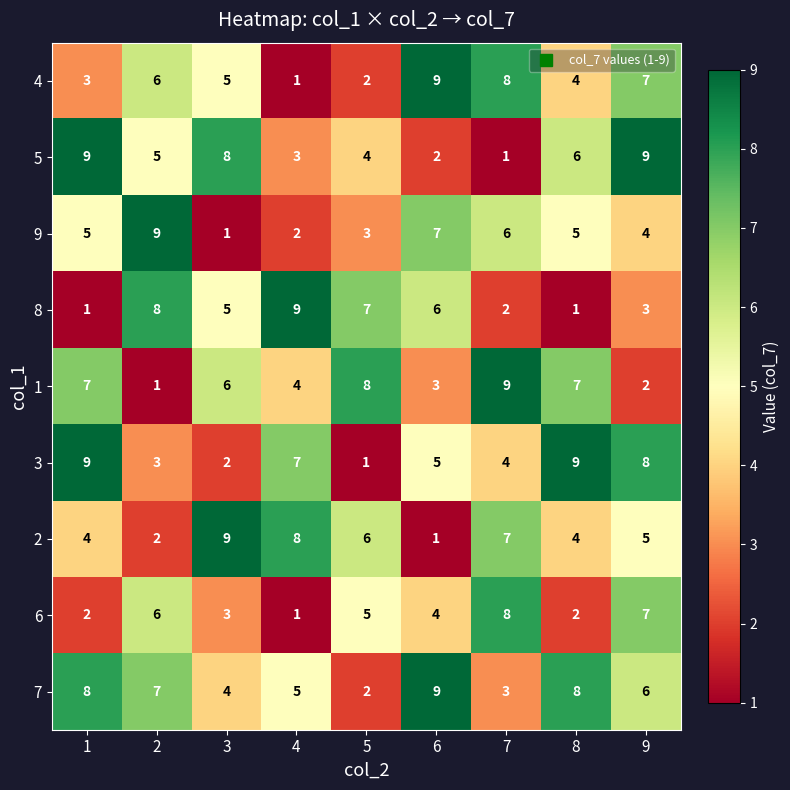

What is the spread (max minus min) of values at 6?

8